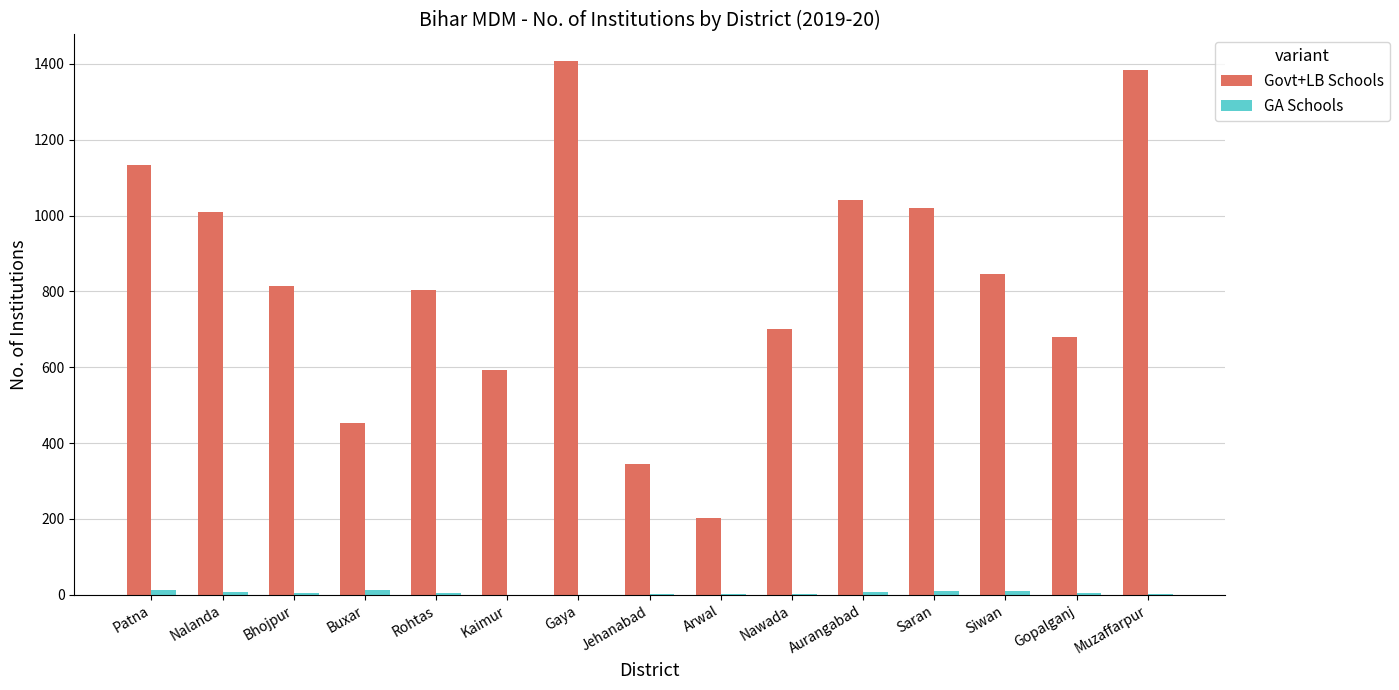

Does the chart contain stacked bars?

No